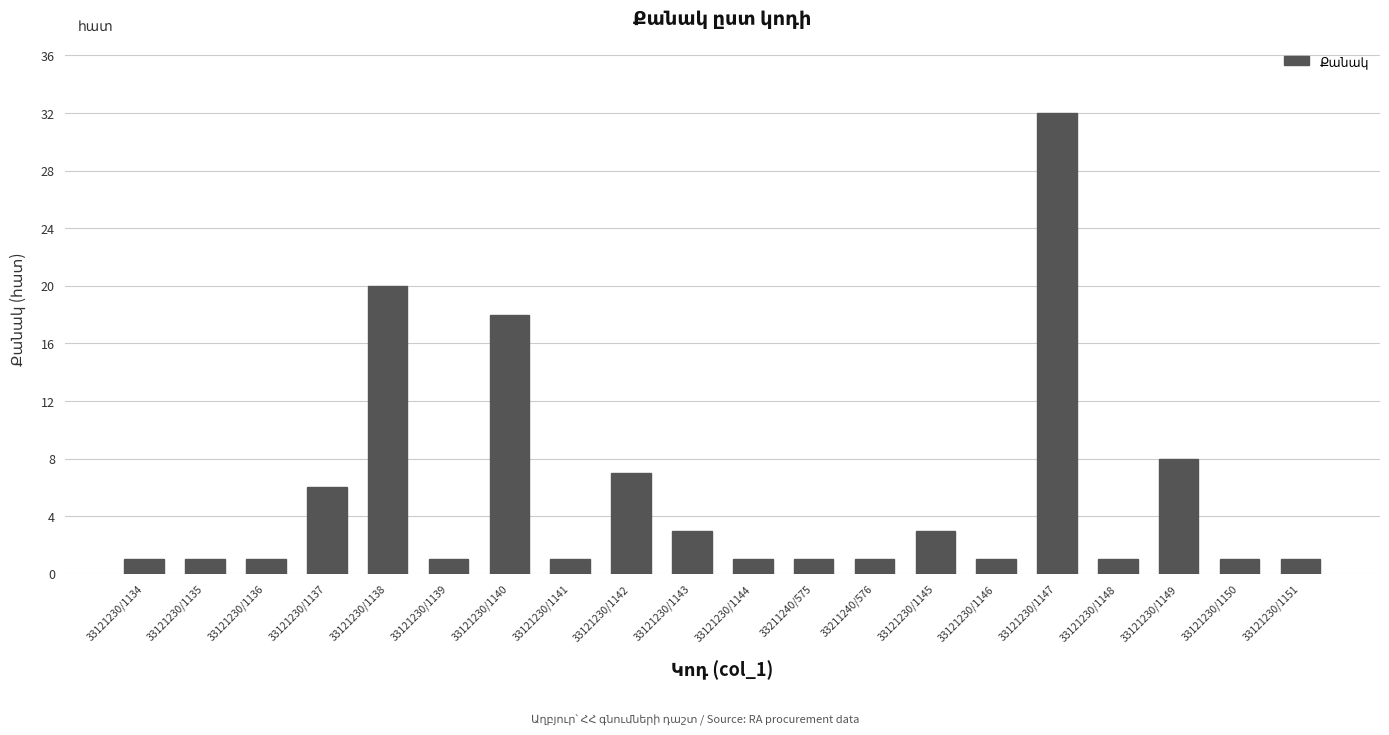

Where is the data nearest to the value 16?

33121230/1140